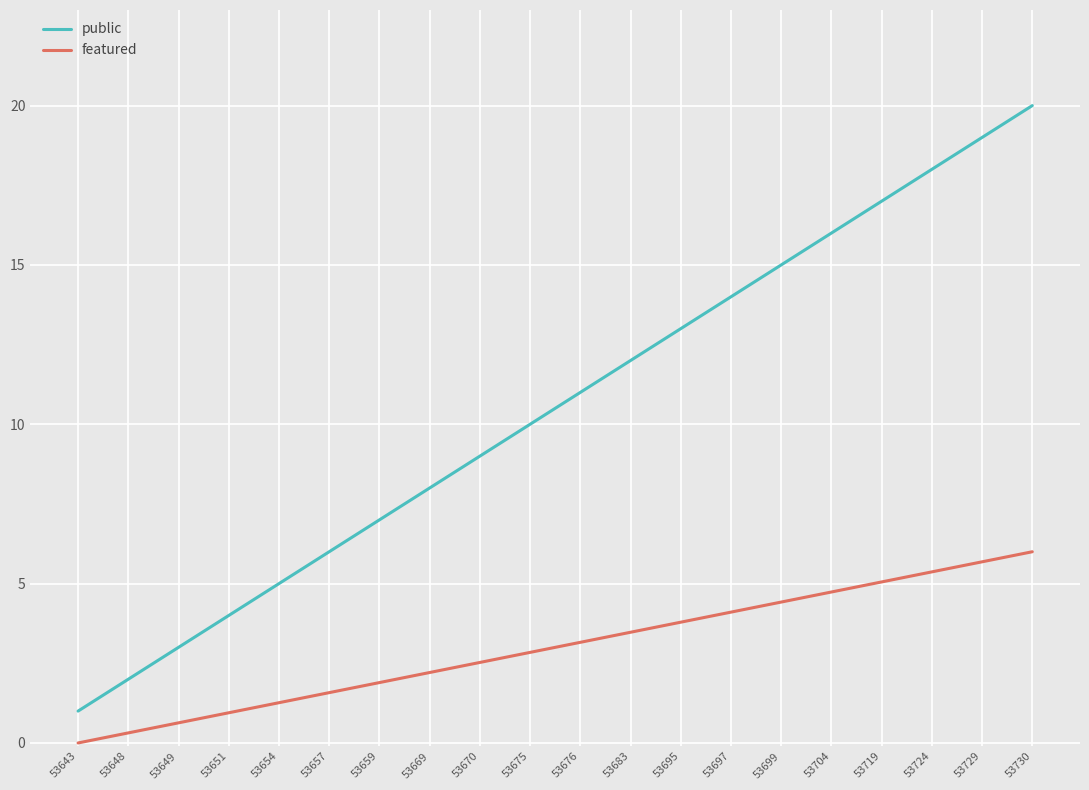

At which label does public reach its minimum?

53643